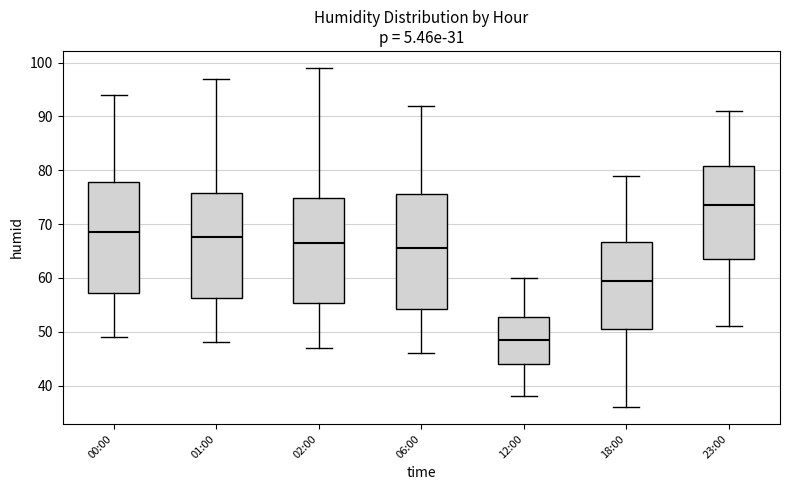

Reading left to right, transcribe this box plot: for each box, give where its median line is, the range the box spans, and where its two whiskers end, as read against the y-axis. The values are not printed on the chart, so give them approximately, as read against the axis.

00:00: median 69, box 57 to 78, whiskers 49 to 94
01:00: median 68, box 56 to 76, whiskers 48 to 97
02:00: median 67, box 55 to 75, whiskers 47 to 99
06:00: median 66, box 54 to 76, whiskers 46 to 92
12:00: median 49, box 44 to 53, whiskers 38 to 60
18:00: median 60, box 51 to 67, whiskers 36 to 79
23:00: median 74, box 64 to 81, whiskers 51 to 91